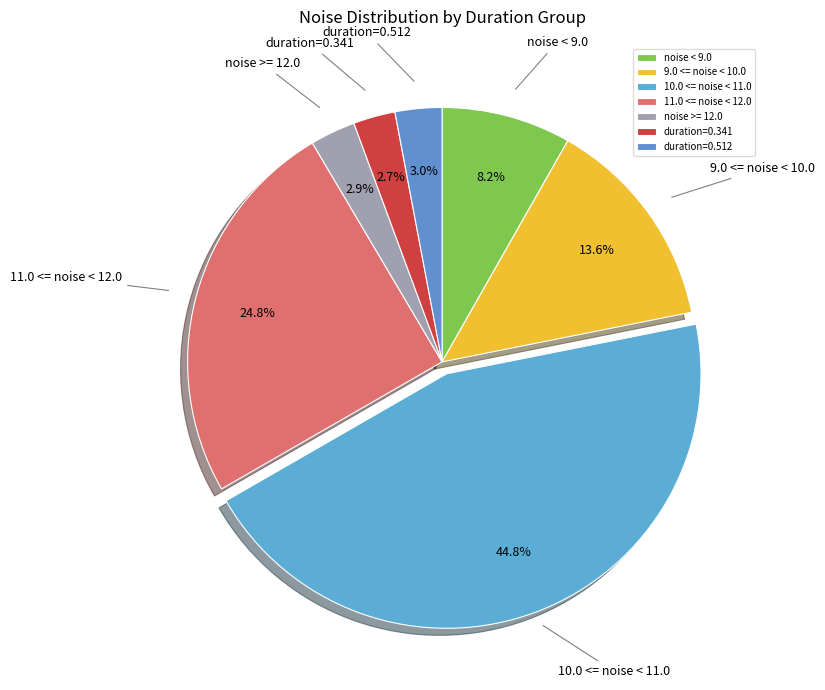

What portion of the pie excludes noise < 9.0?

91.8%